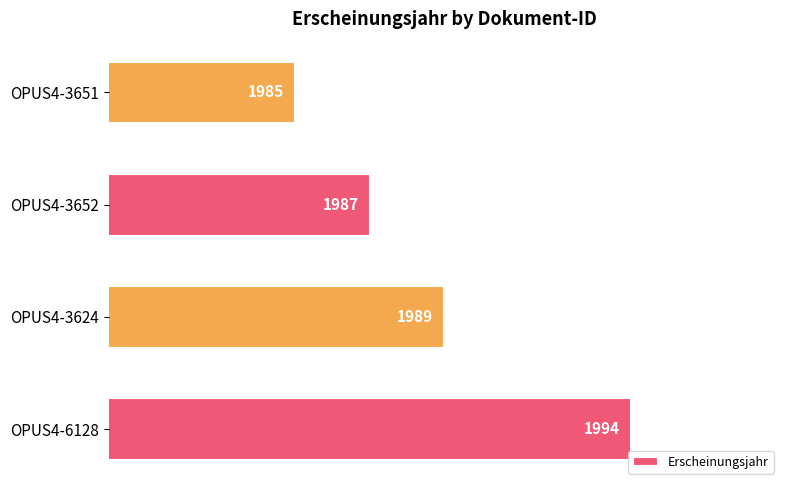

Reading bottom to top, list all the values displayed in this chart.

OPUS4-6128=1994	OPUS4-3624=1989	OPUS4-3652=1987	OPUS4-3651=1985